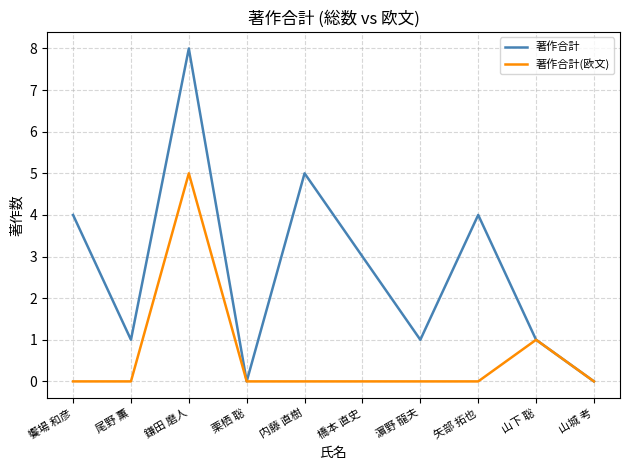

How many lines are shown in the chart?

2